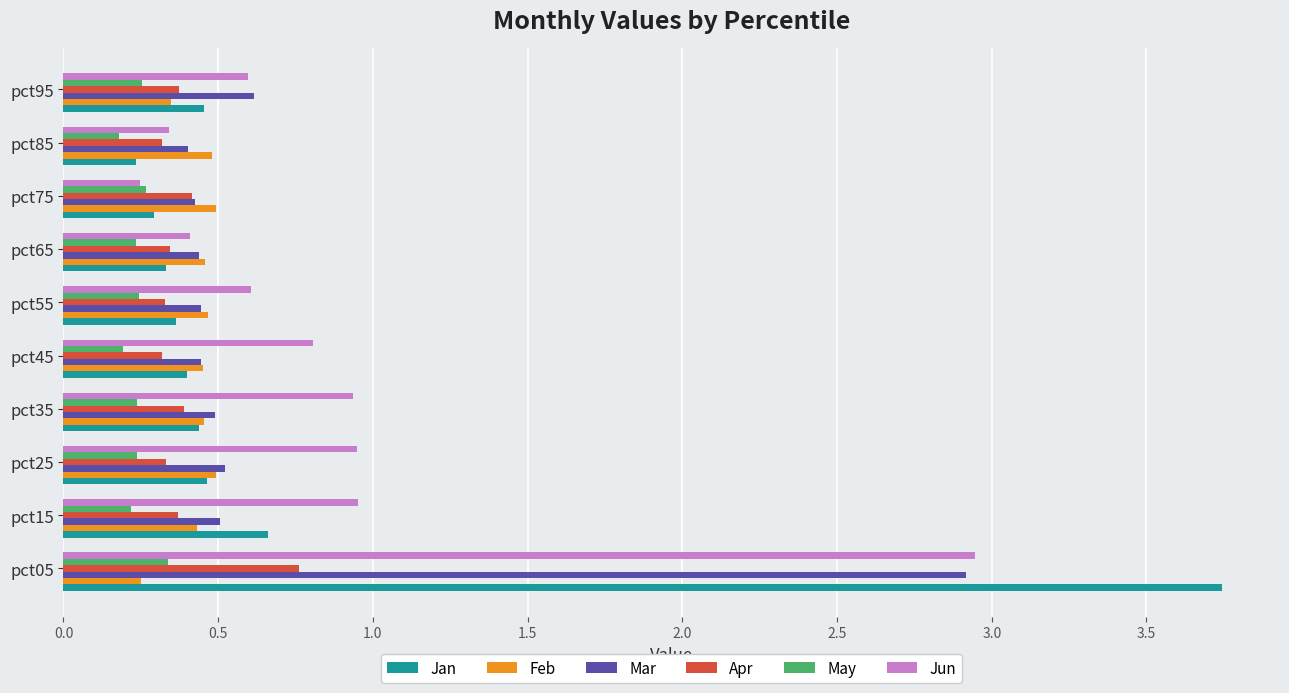

What is the sum of all Apr values?

3.9